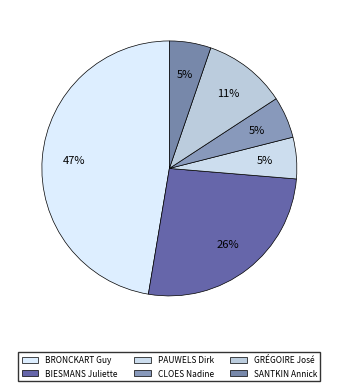

To the nearest percent, what is the difference between the largest and smallest slice percentages?

42%